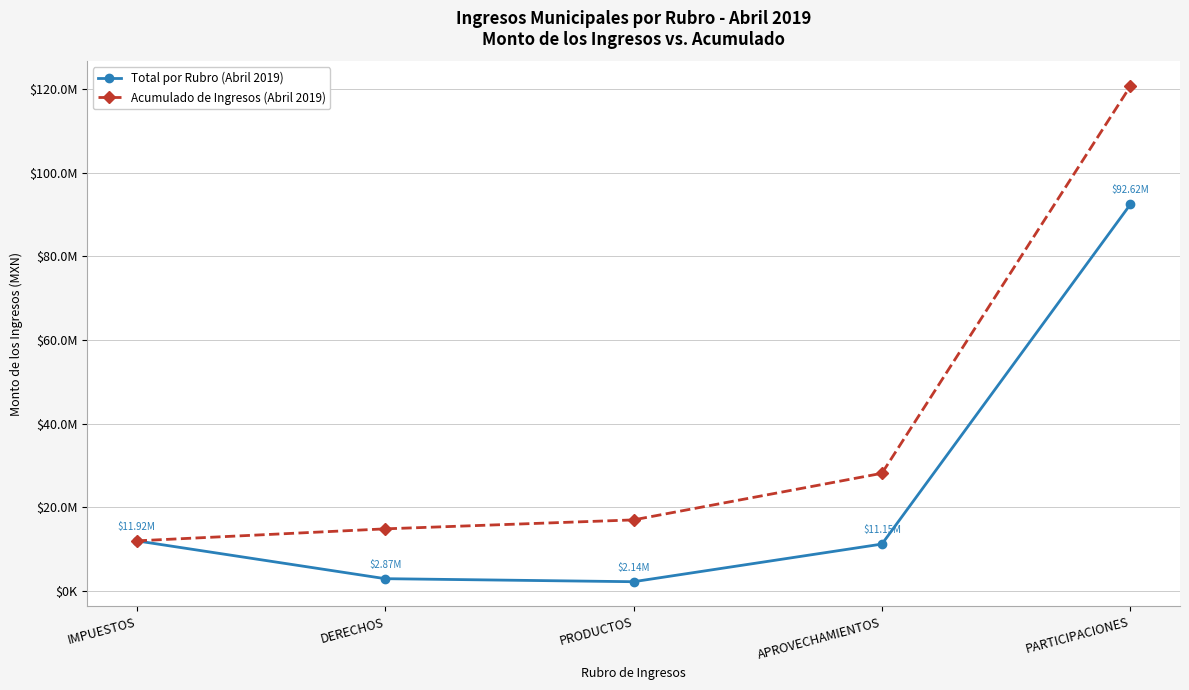

Which series has the widest spread of values?

Acumulado de Ingresos (Abril 2019)